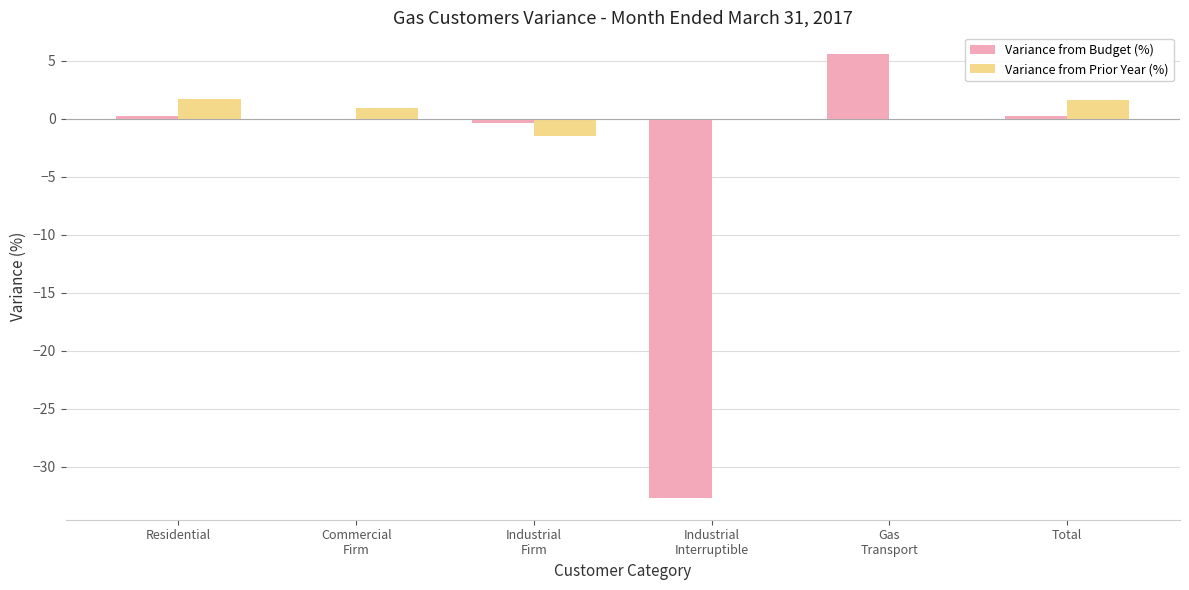

What is the maximum value shown in the chart?

5.5